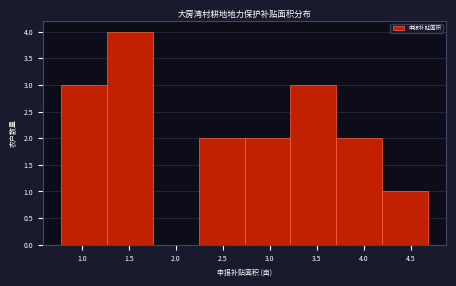

Reading left to right, transcribe this chart: for each bar, give the range it covers on the x-axis and its height. Neither the bar edges nor the heights are printed on the chart, so give them approximately, as read against the axes.

0.80 to 1.25: 3
1.25 to 1.75: 4
1.75 to 2.25: 0
2.25 to 2.75: 2
2.75 to 3.20: 2
3.20 to 3.70: 3
3.70 to 4.20: 2
4.20 to 4.70: 1